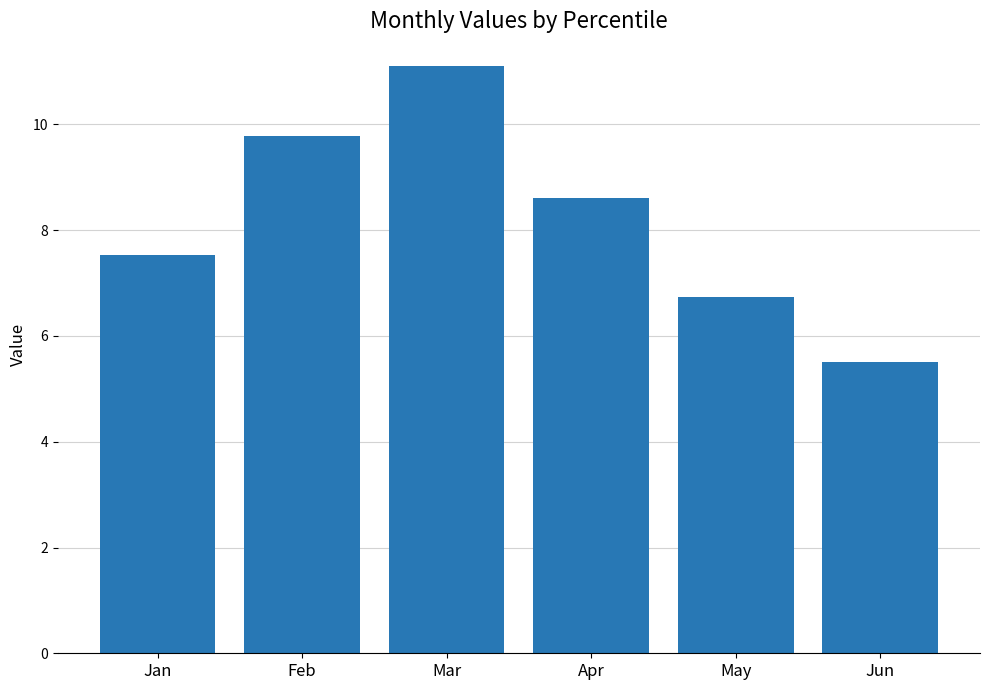

What is the sum of the values at Mar and May?

17.8